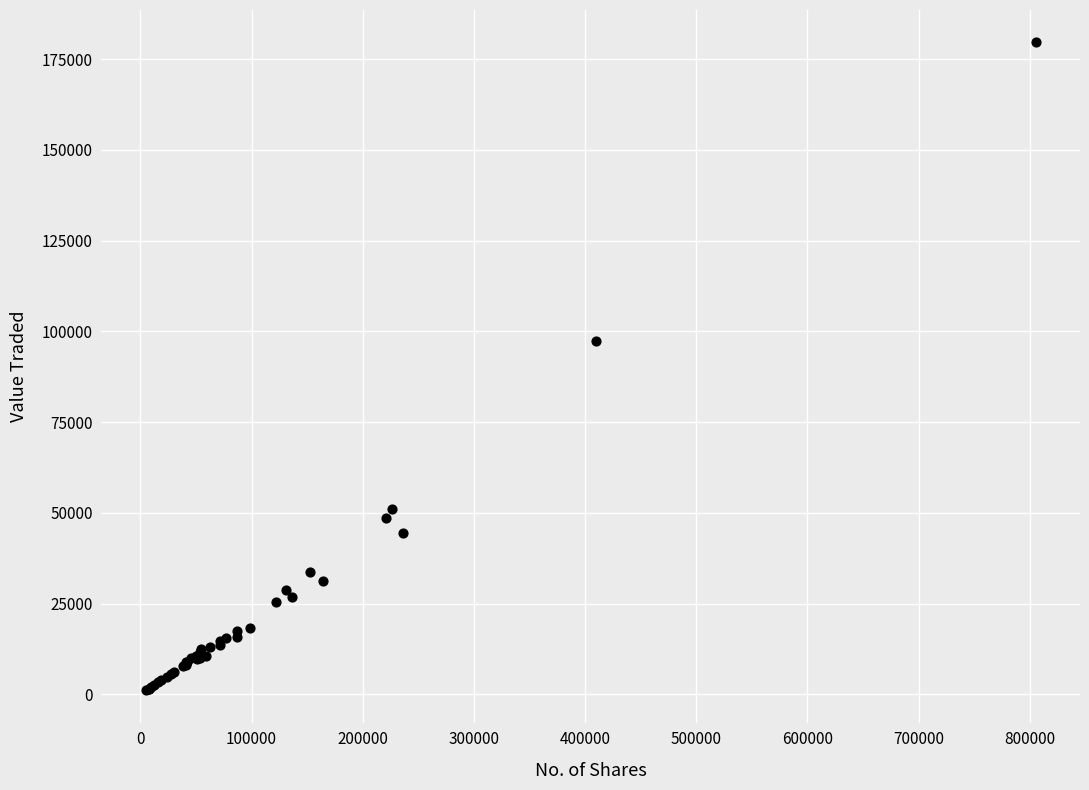

What Y value in the scatter plot is closest to 90348?

97331